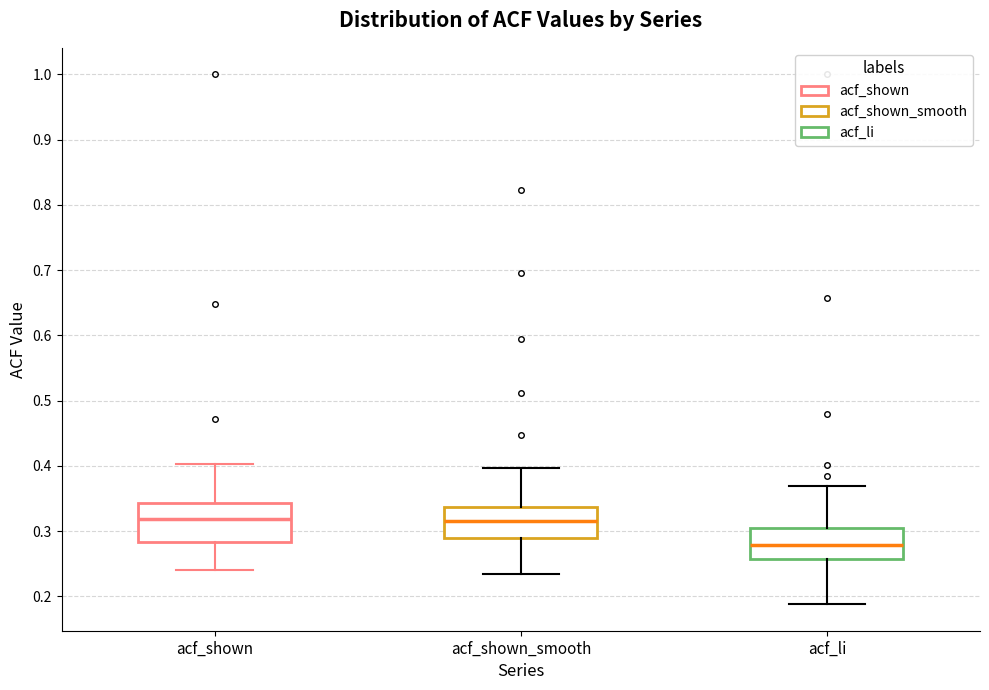

Which box has the lowest median line?

acf_li